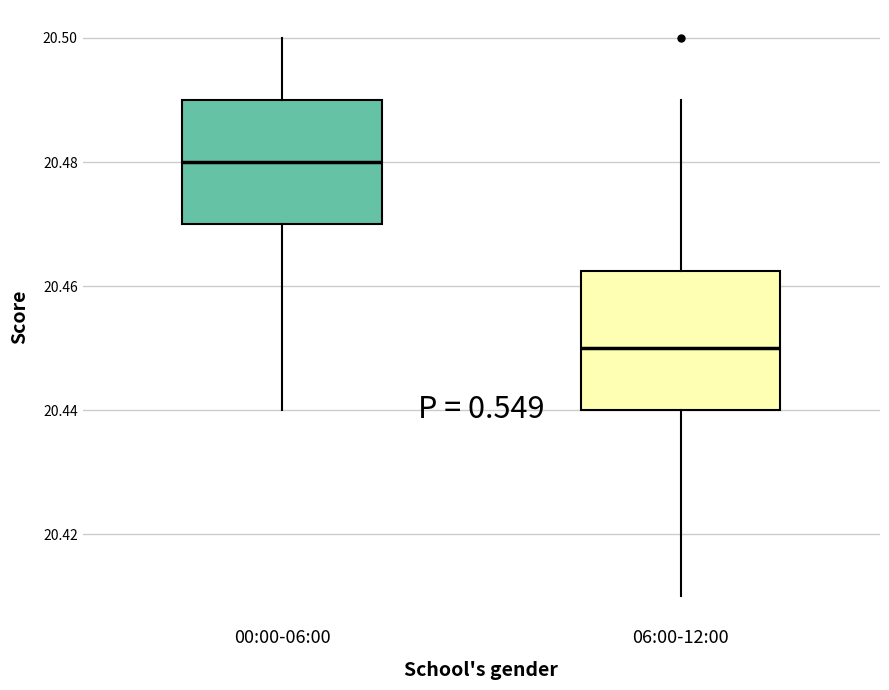

Comparing the boxes themselves (not the whiskers), which one is the tallest?

06:00-12:00